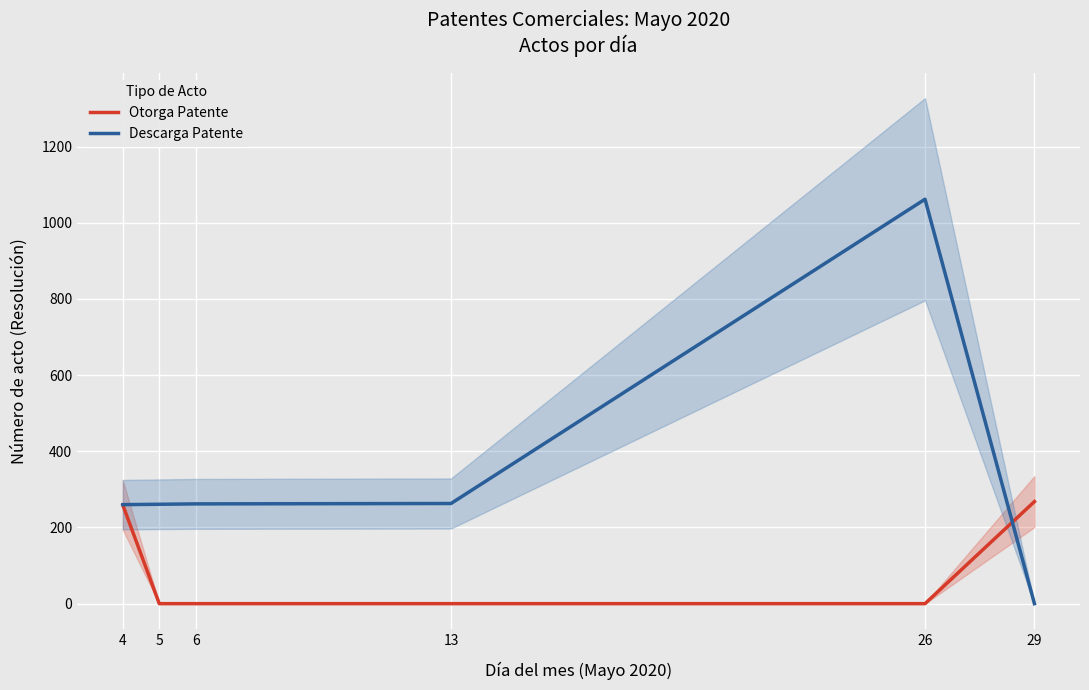

Which label corresponds to the smallest value in the chart?

5